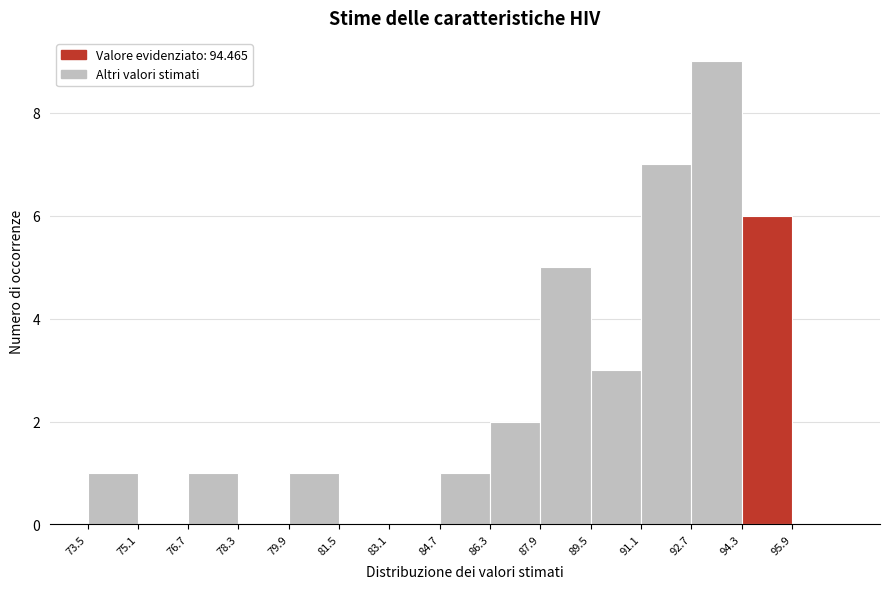

Over which range of the x-axis is the bar tallest?

92.8 to 94.4